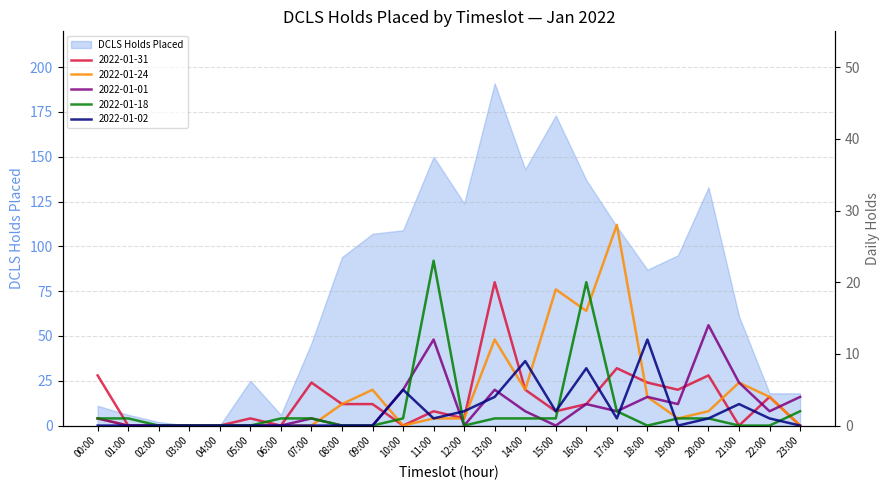

True or false: 2022-01-18 and DCLS Holds Placed cross at least once.

False